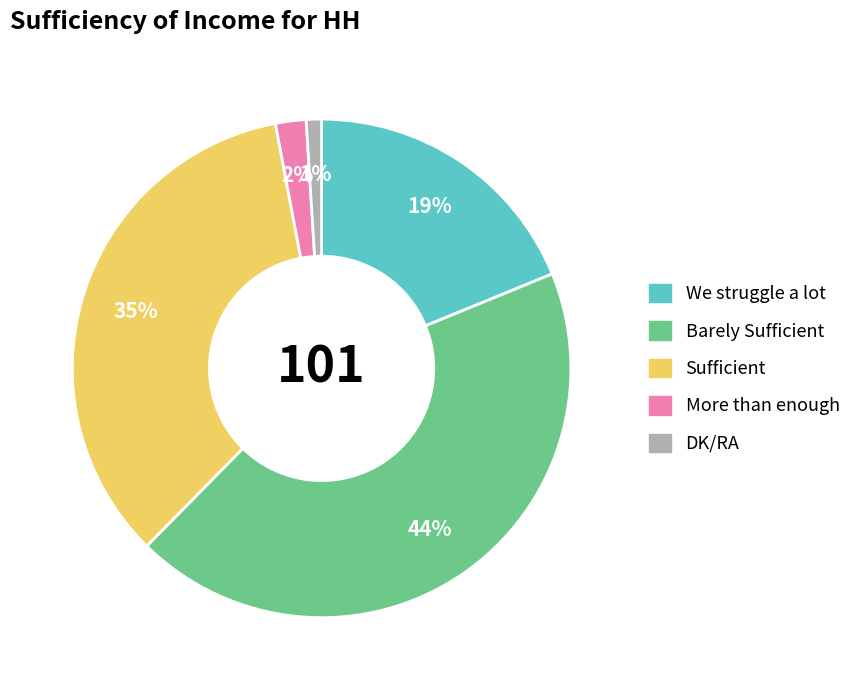

Is there any slice that represents more than half of the pie?

No